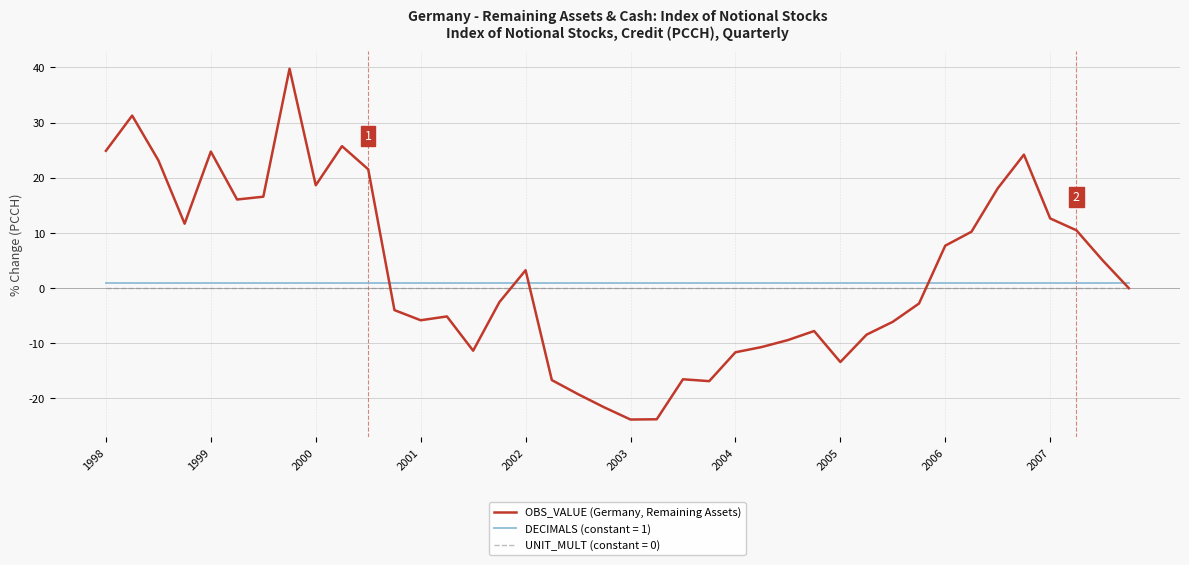

Which series has the widest spread of values?

OBS_VALUE (Germany, Remaining Assets)